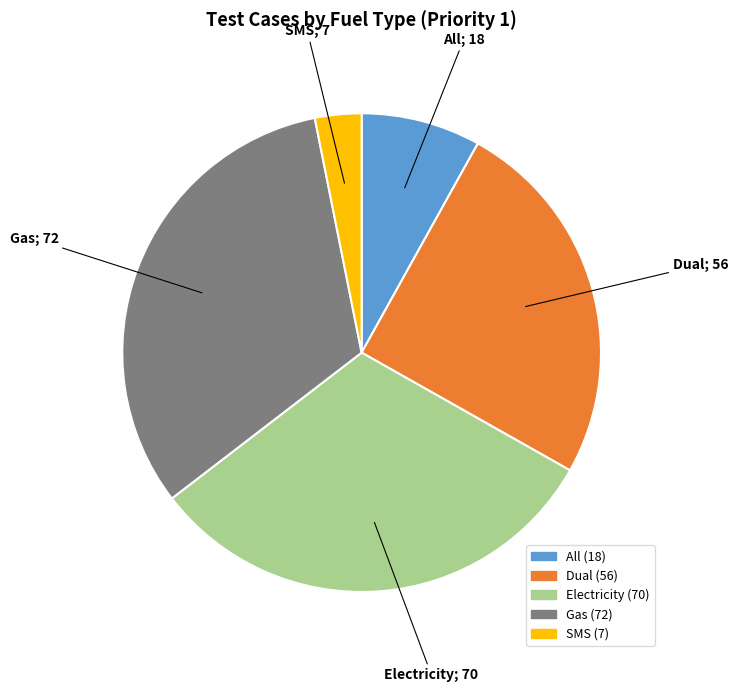

Is Gas the majority of the pie?

No